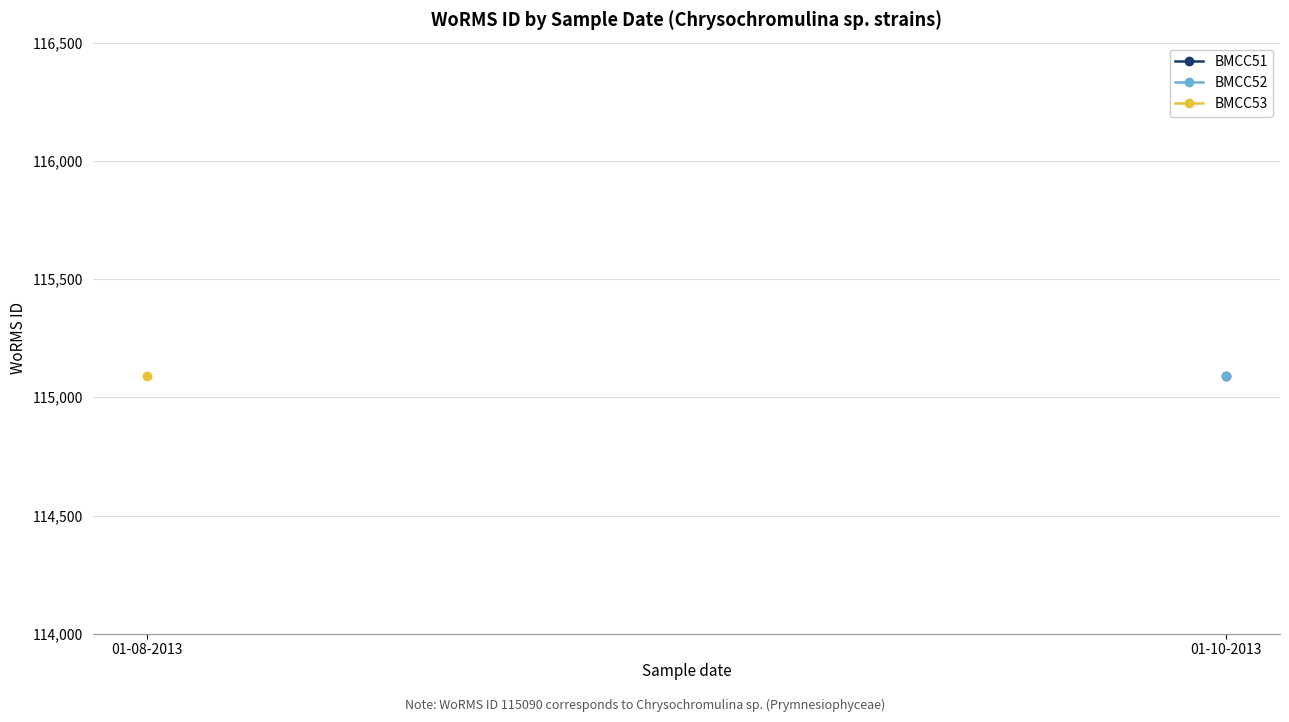

Is this an area chart (filled region under the line)?

No